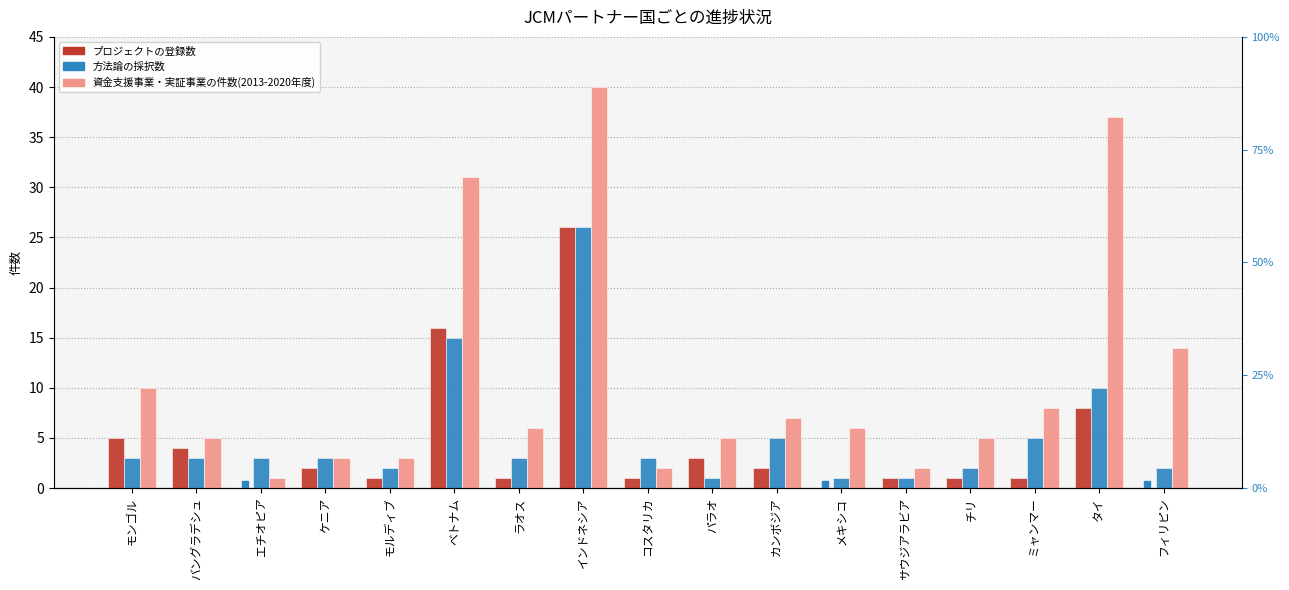

Which series changed the most between バングラデシュ and パラオ?

方法論の採択数